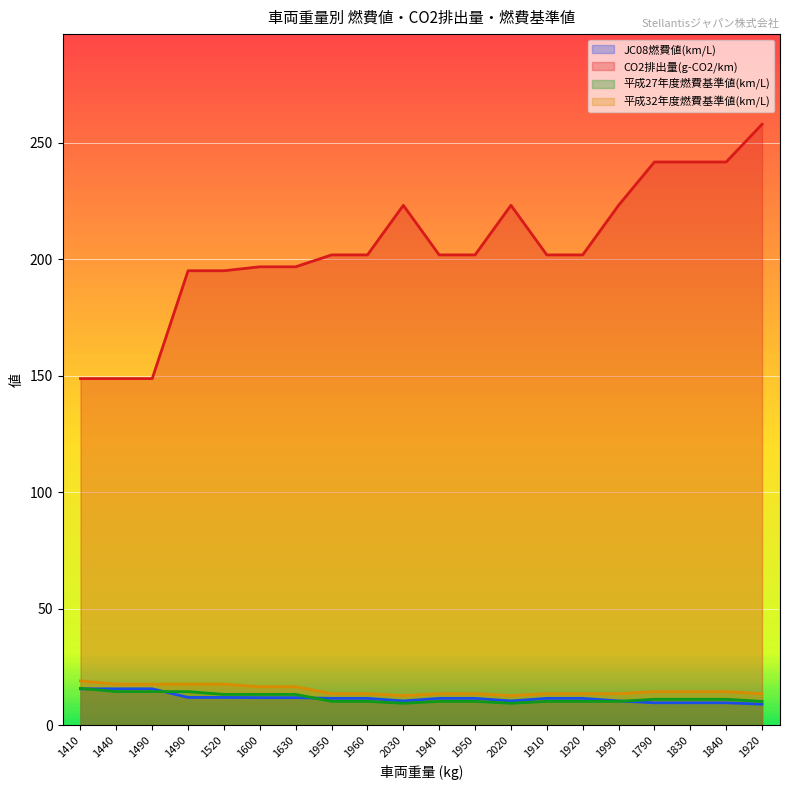

What is the label of the 1st point from the left?

1410